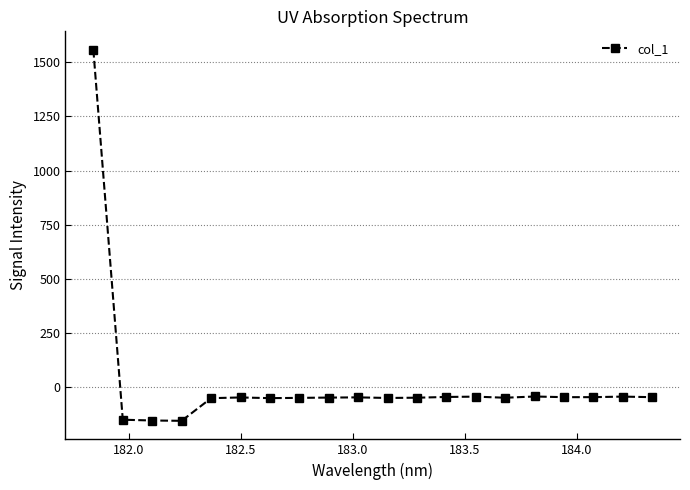

What is the value of the 13th point from the left?

-44.0